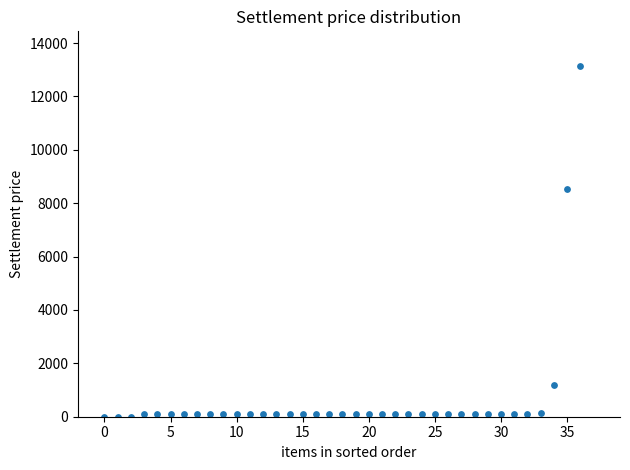

What is the range of Y values (max minus min)?

13124.6